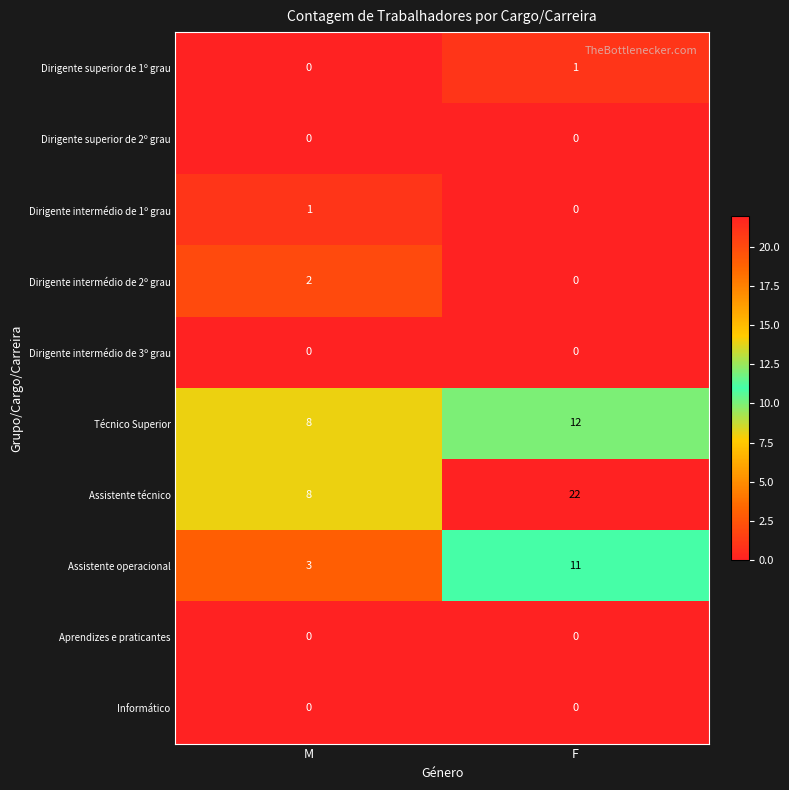

Which series has the widest spread of values?

Assistente técnico